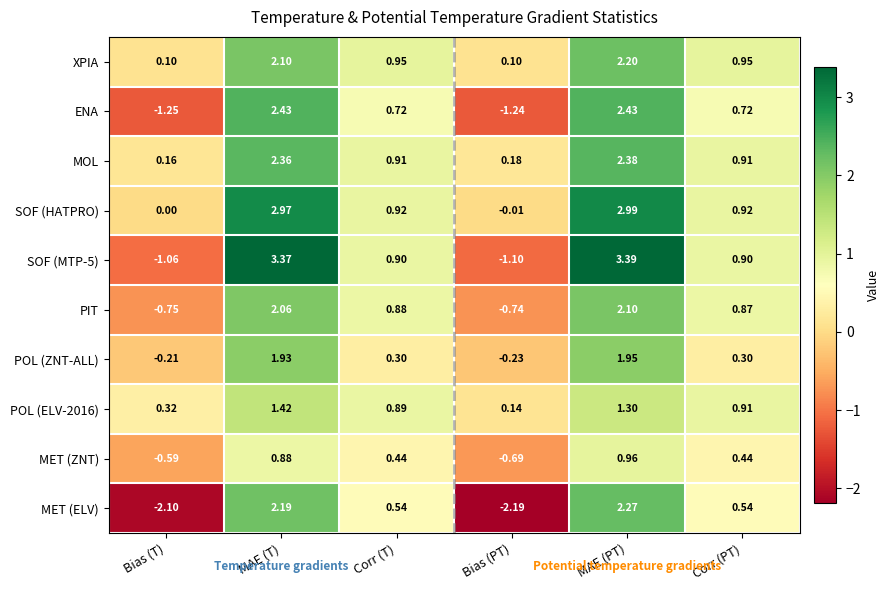

How many data points in PIT are less than 0?

2